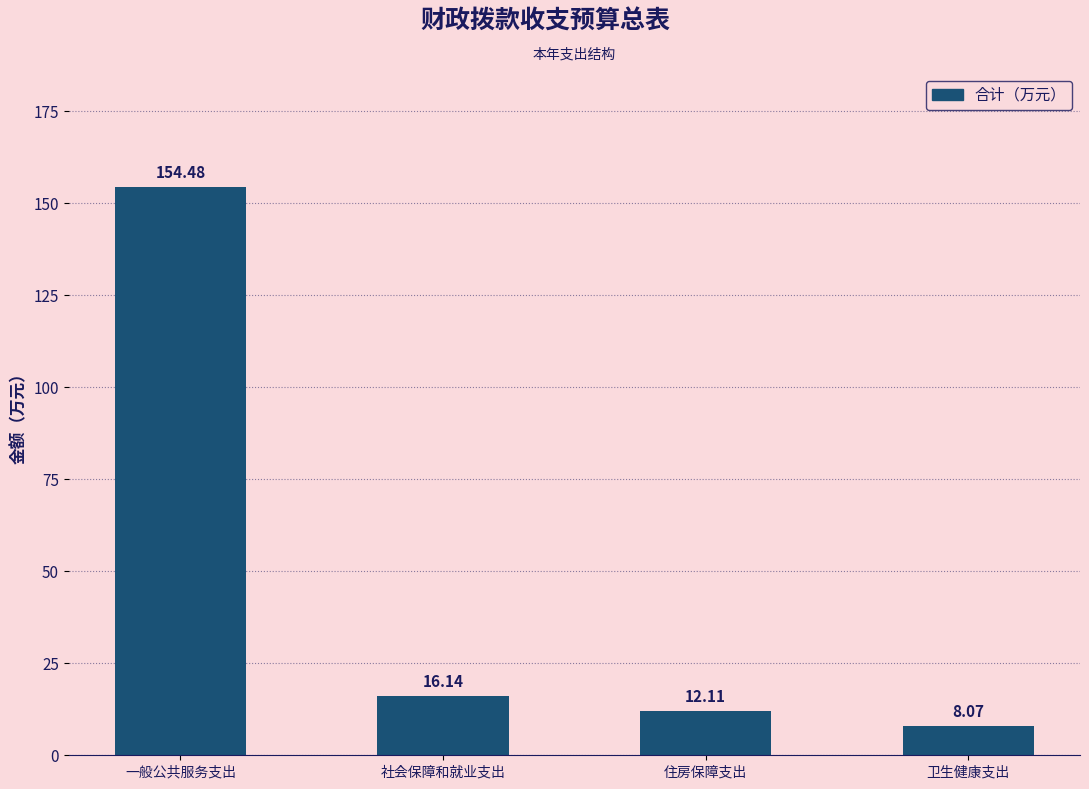

Which category has the highest value across all series?

一般公共服务支出